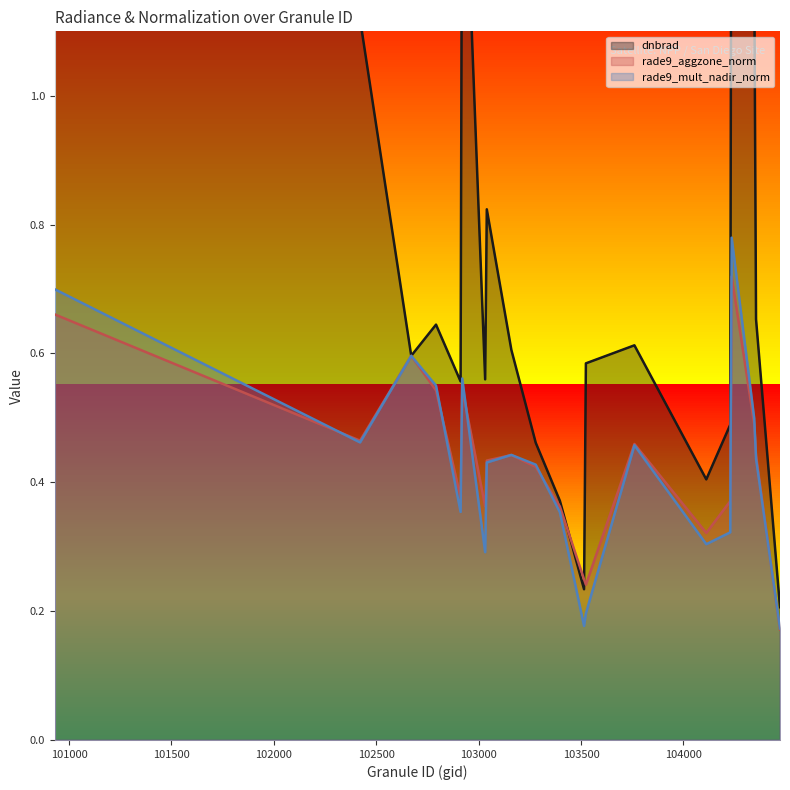

At which category does rade9_mult_nadir_norm reach its first local valley?

102421